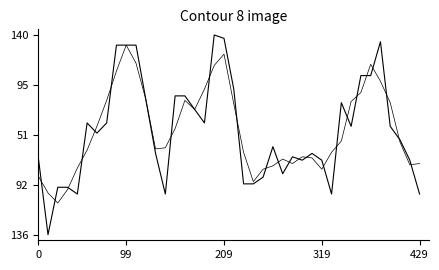

Does the chart display data point markers on the line(s)?

No